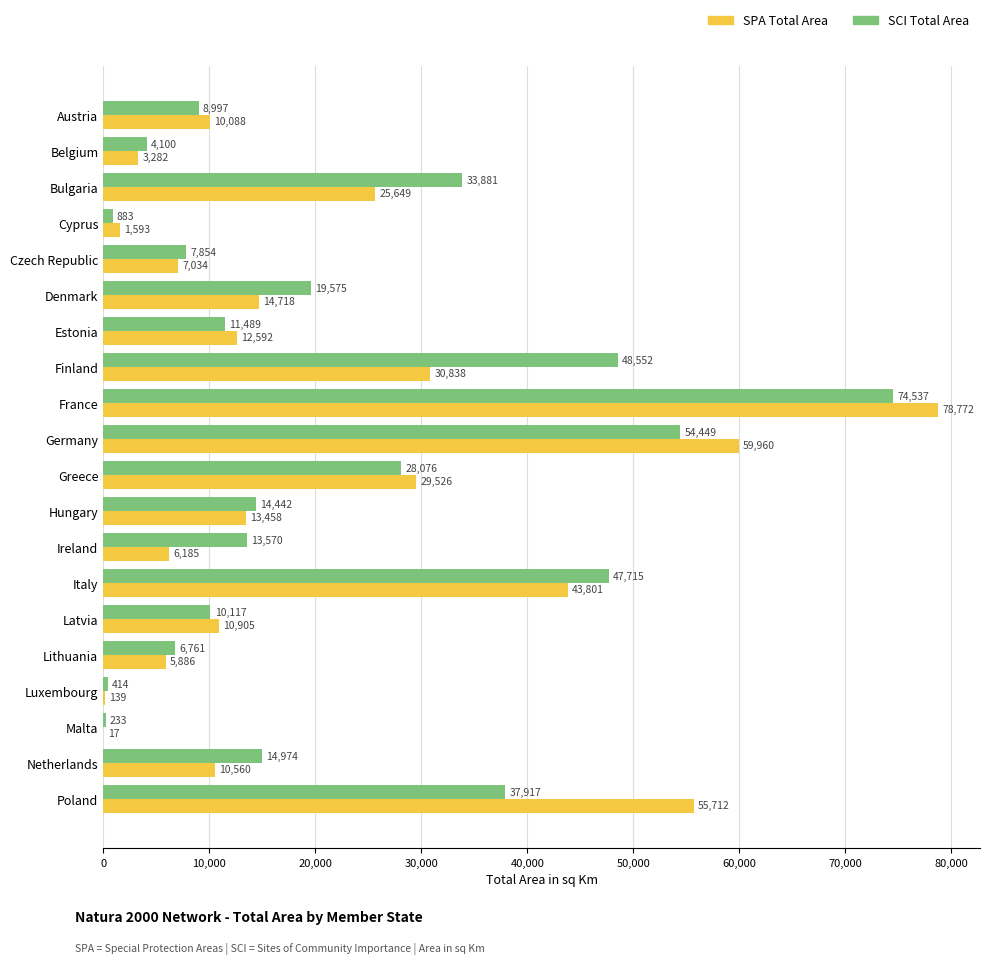

Which category has the highest value across all series?

France